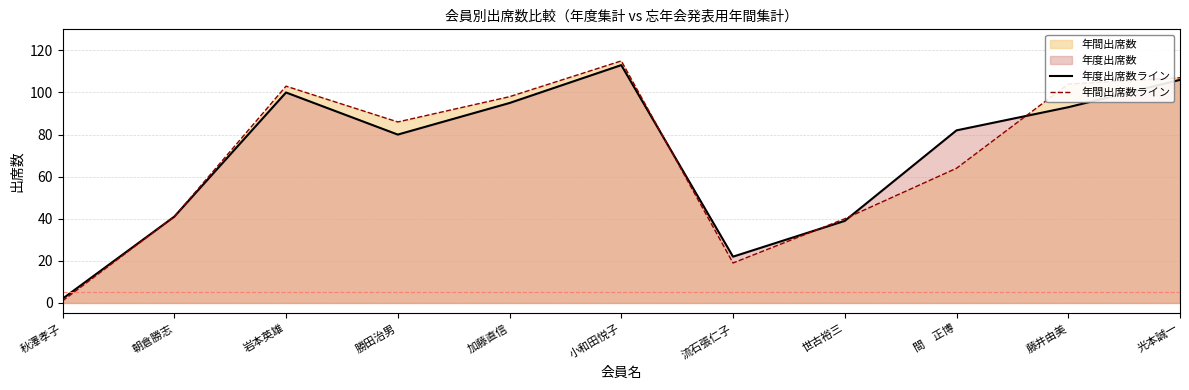

Reading left to right, transcribe all the data shown in this chart.

年度出席数ライン: 2	41	100	80	95	113	22	39	82	93	106
年間出席数ライン: 1	41	103	86	98	115	19	40	64	104	107